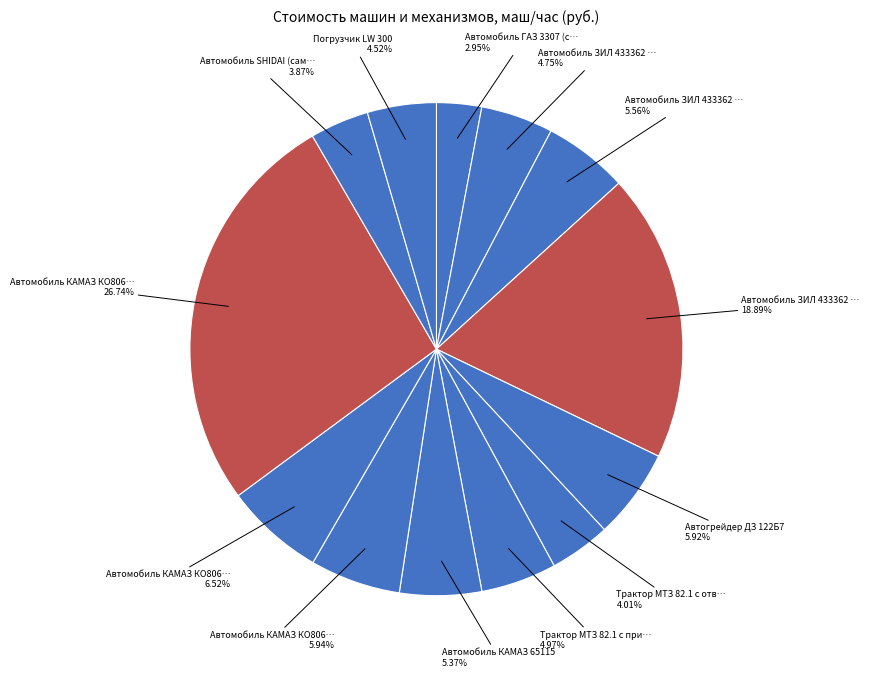

Count the number of slices in the pie.

13